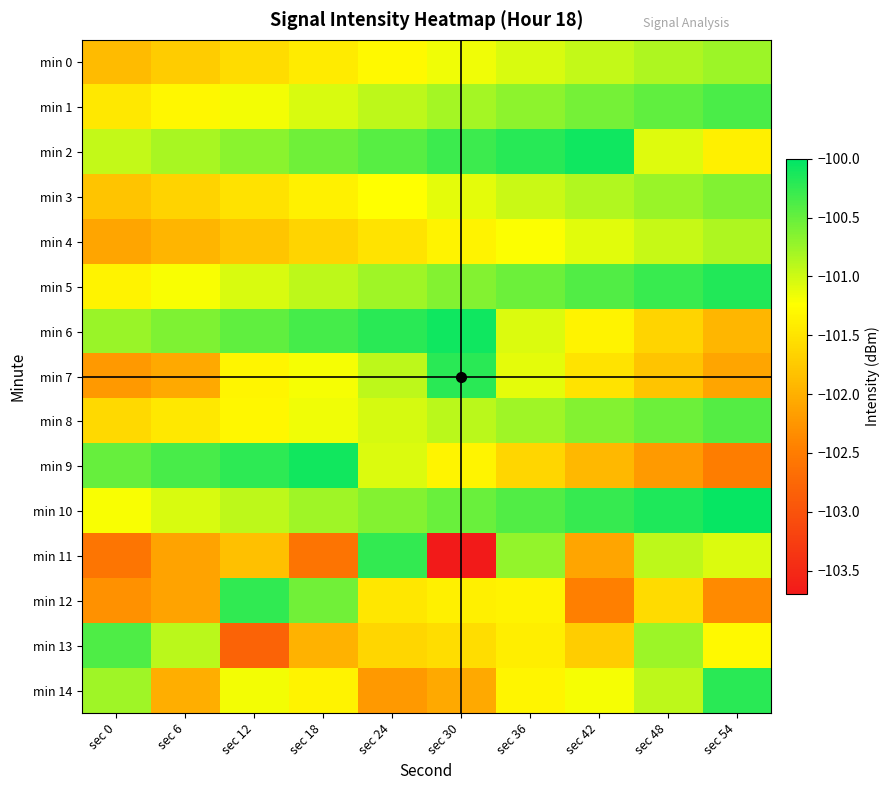

Which series has the largest range (max minus min)?

min 11